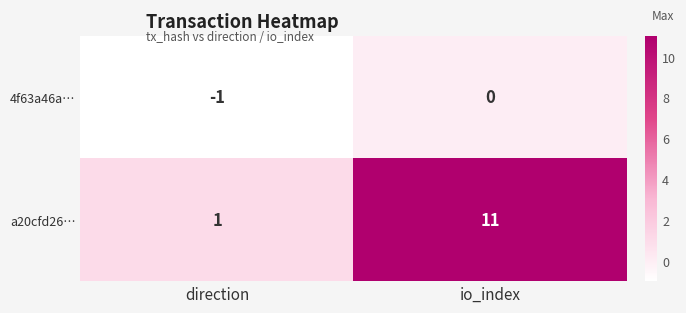

What is the total value across all series at io_index?

11